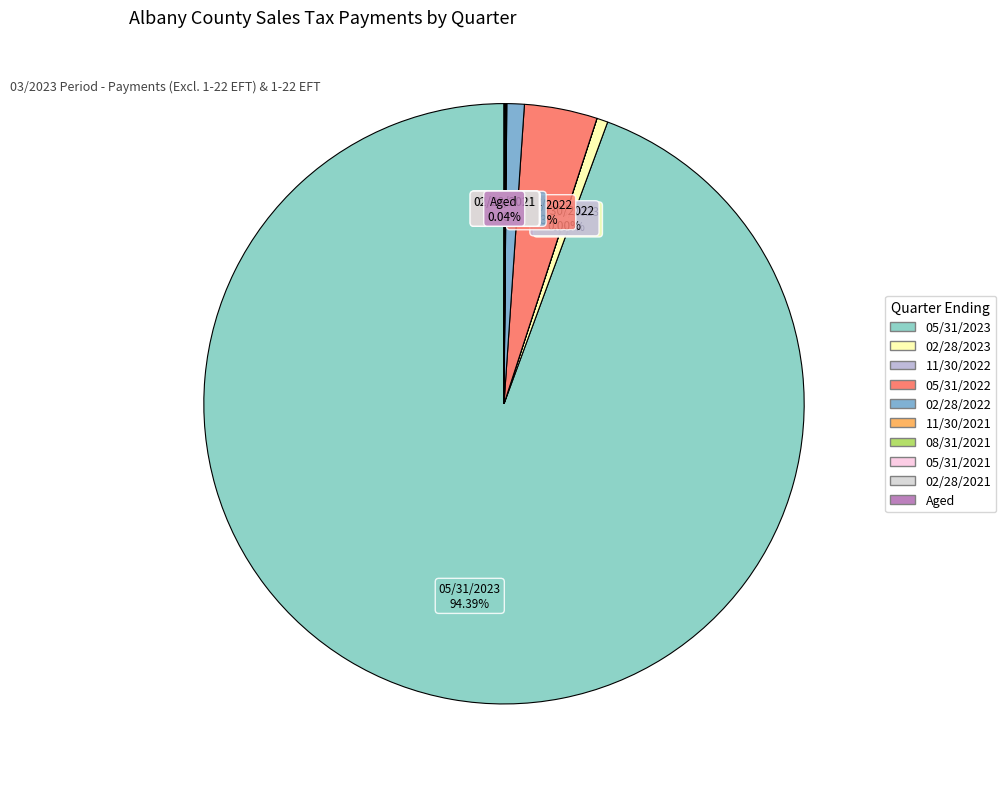

To the nearest percent, what is the difference between the largest and smallest slice percentages?

94%